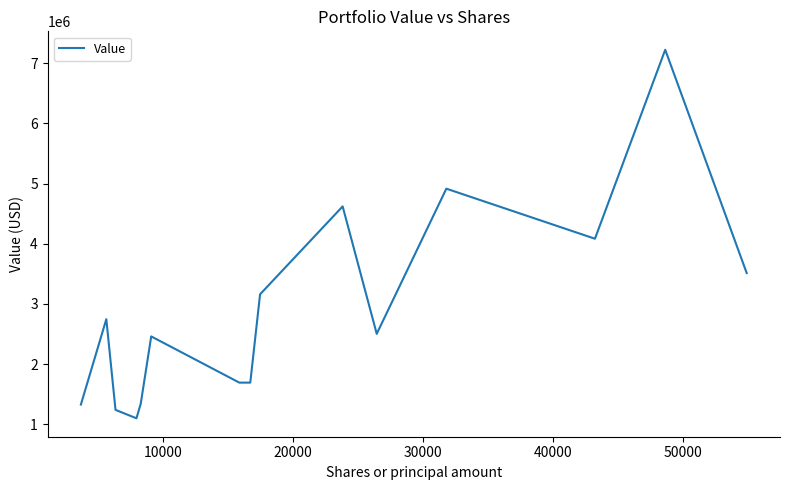

What is the maximum value shown in the chart?

7224000